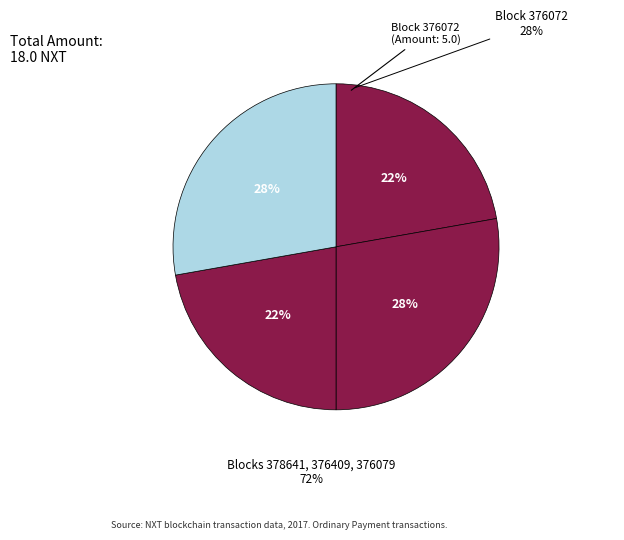

How much of the chart is everything except 376072?

72.2%